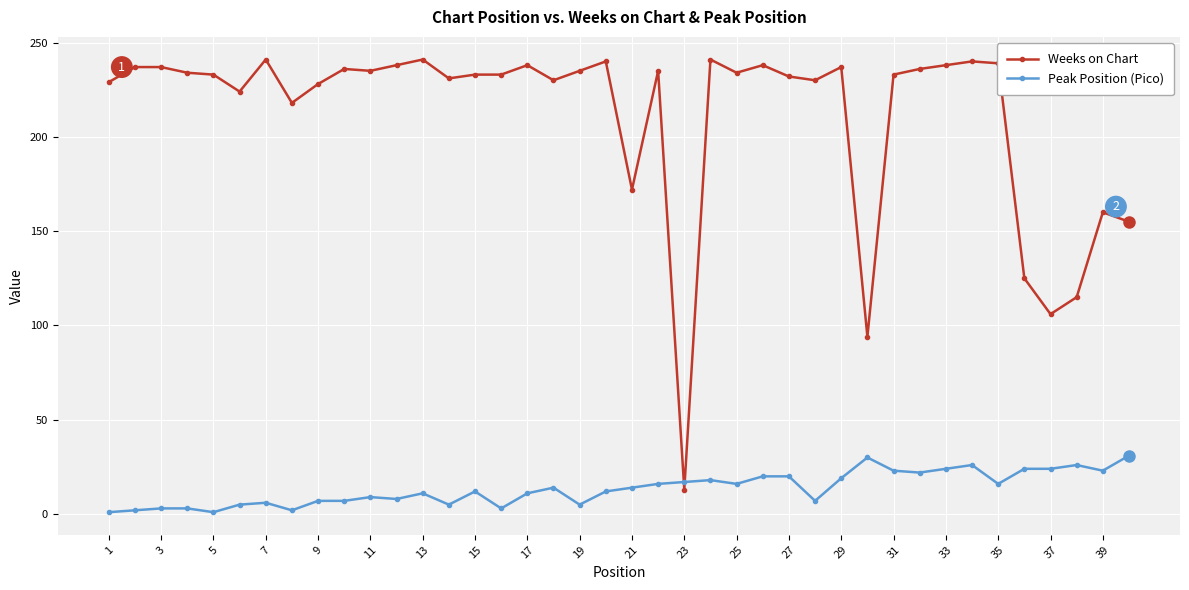

After their last crossing, which series has the higher values: Peak Position (Pico) or Weeks on Chart?

Weeks on Chart